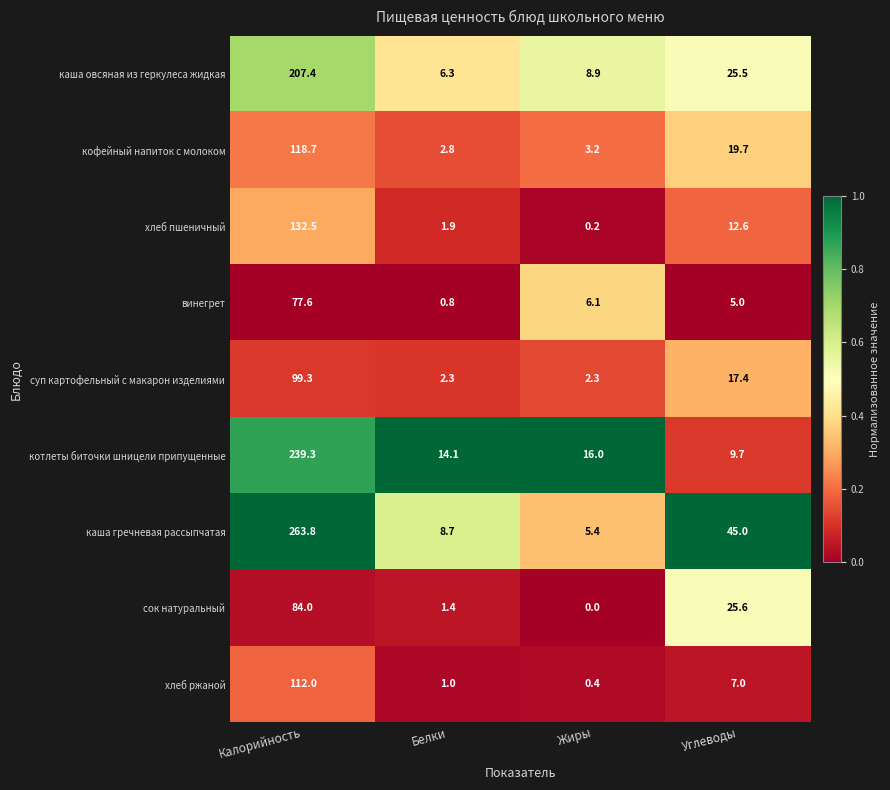

Which category has the lowest value across all series?

Жиры